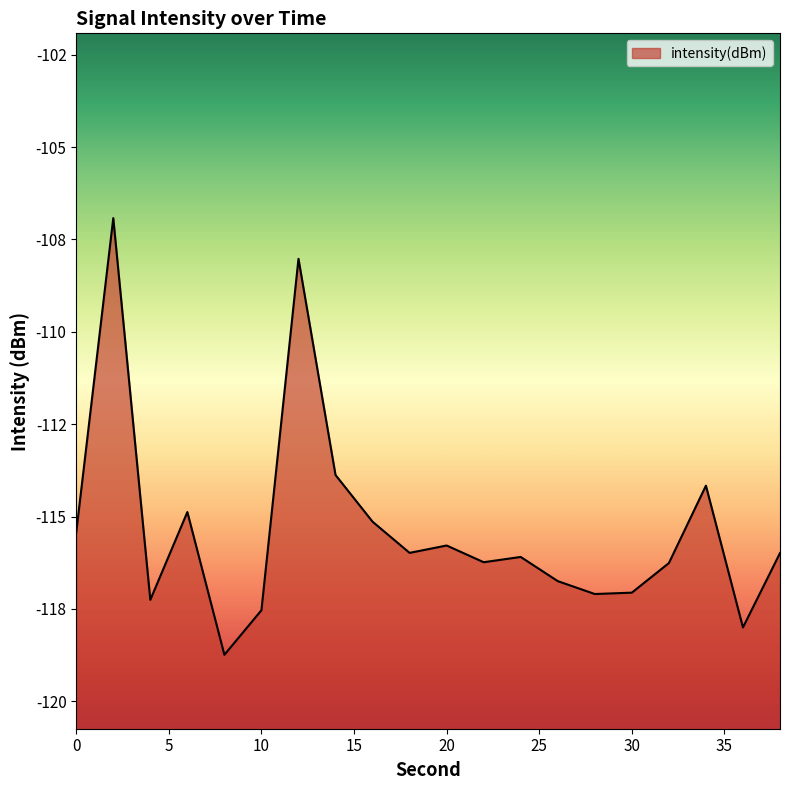

What is the value of the 9th point from the left?

-115.1